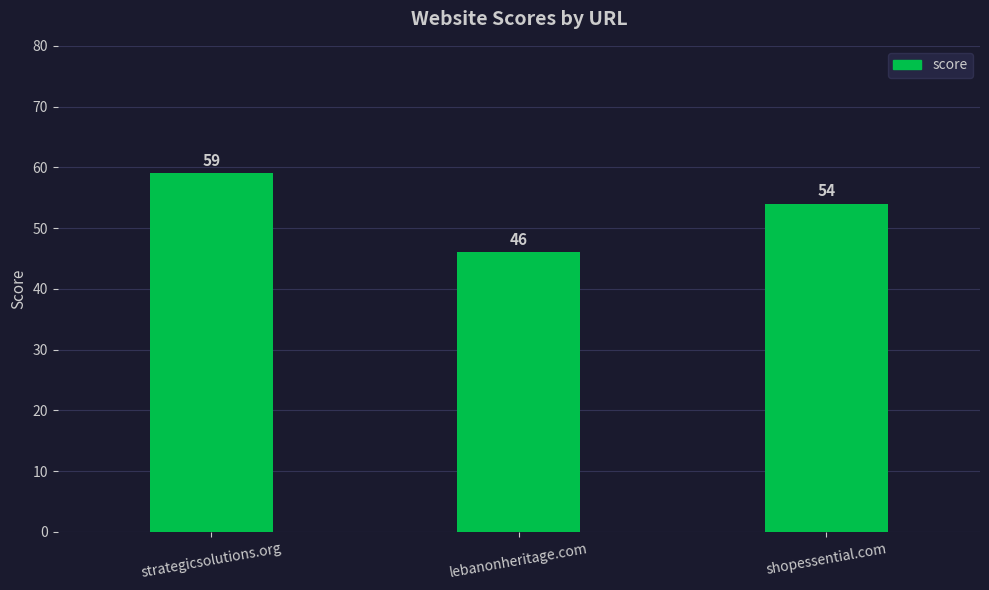

How many data points are less than 54?

1